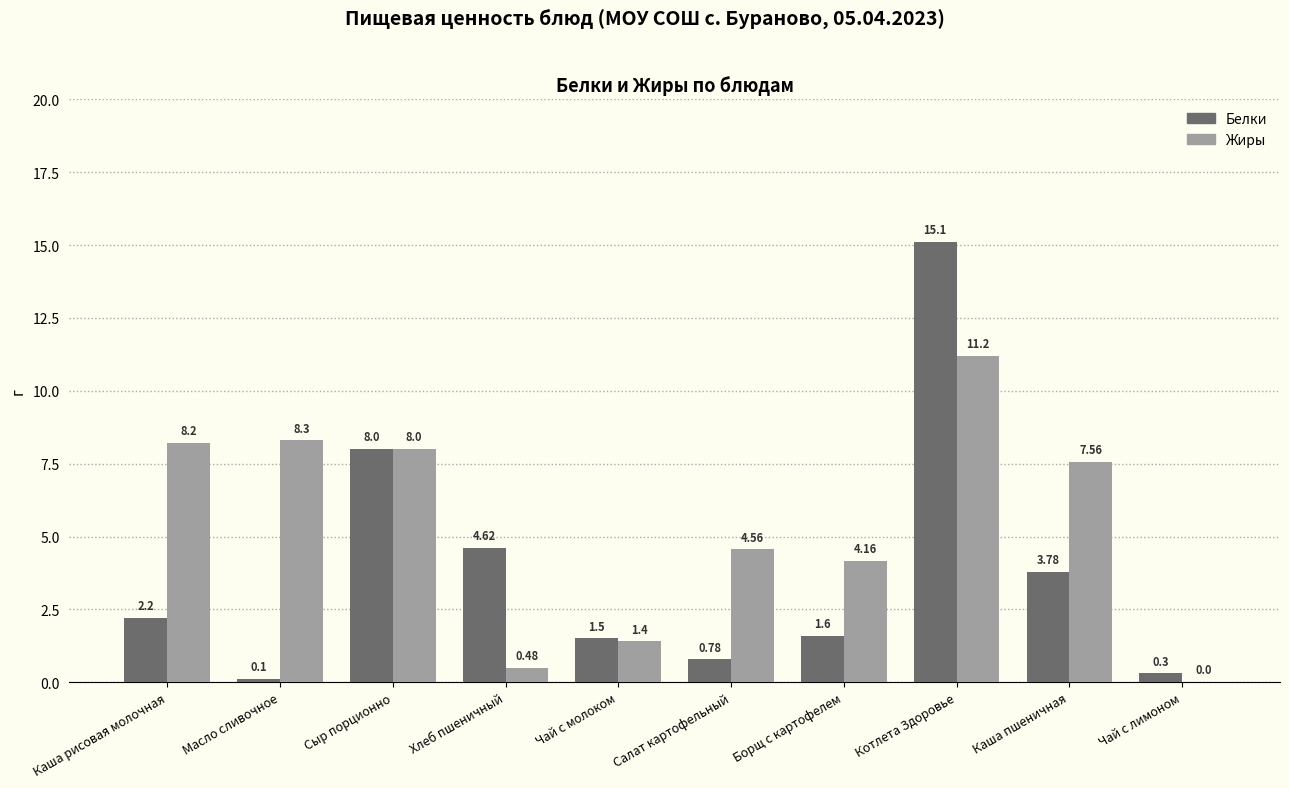

Which series changed the most between Хлеб пшеничный and Чай с лимоном?

Белки